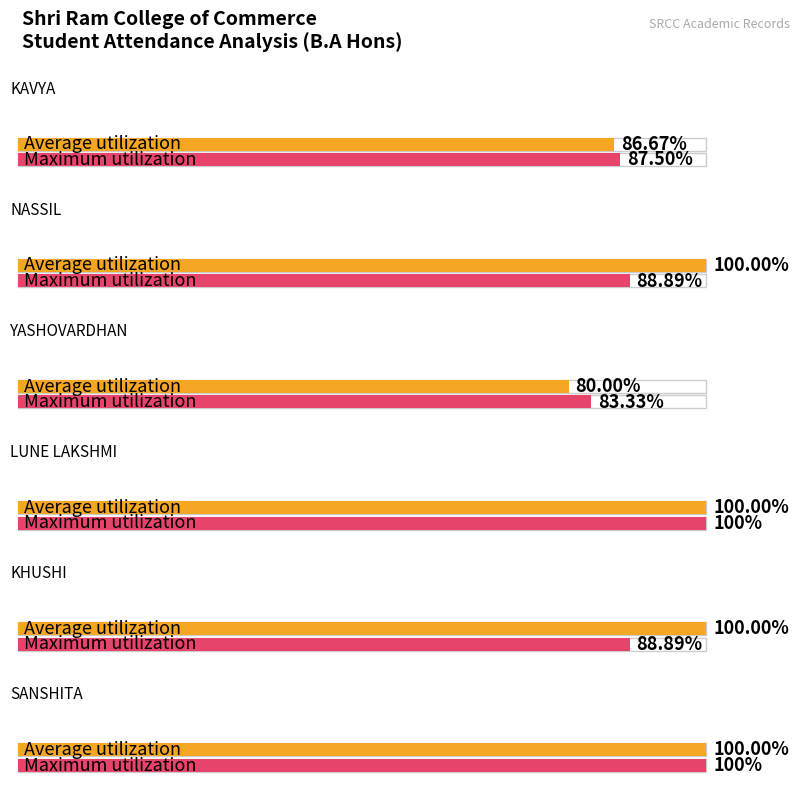

Reading left to right, what are all the values shown in this chart?

Average utilization: 86.7	100.0	80.0	100.0	100.0	100.0
Maximum utilization: 87.5	88.9	83.3	100.0	88.9	100.0